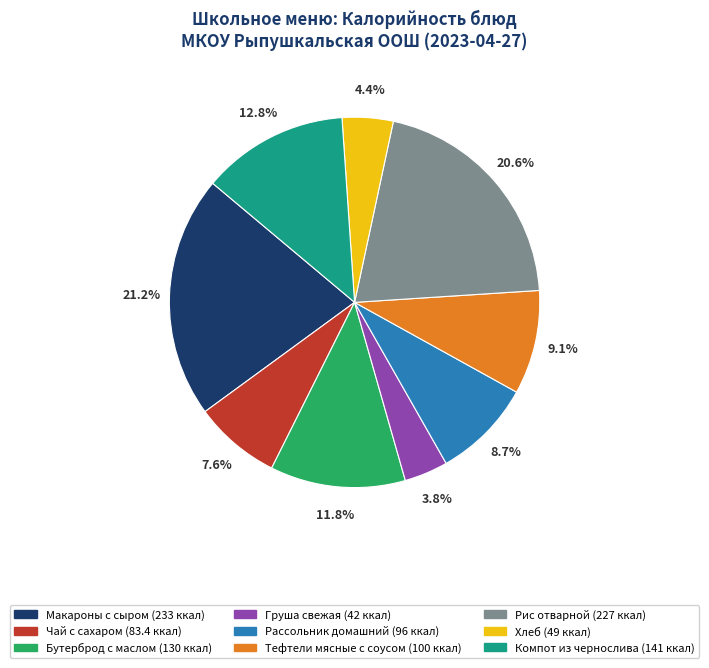

Combined, what portion of the pie is Чай с сахаром and Хлеб?

12.0%